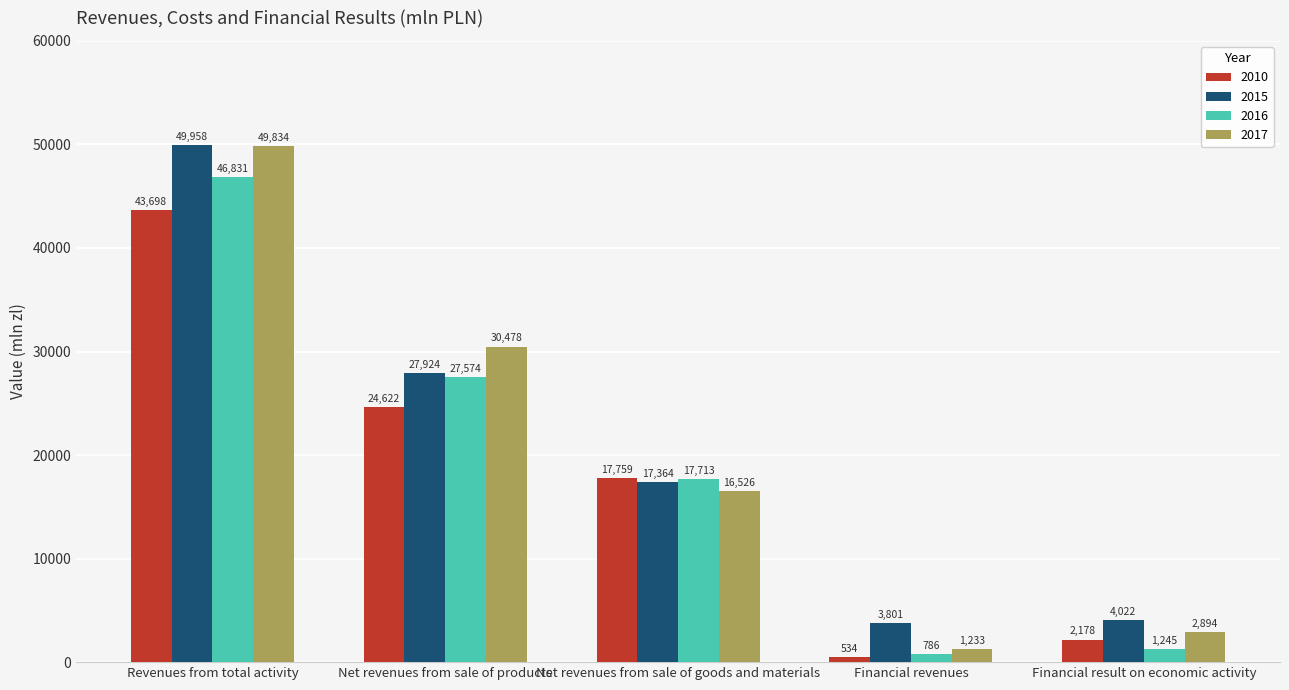

How many values in the 2017 series are below 16525?

2